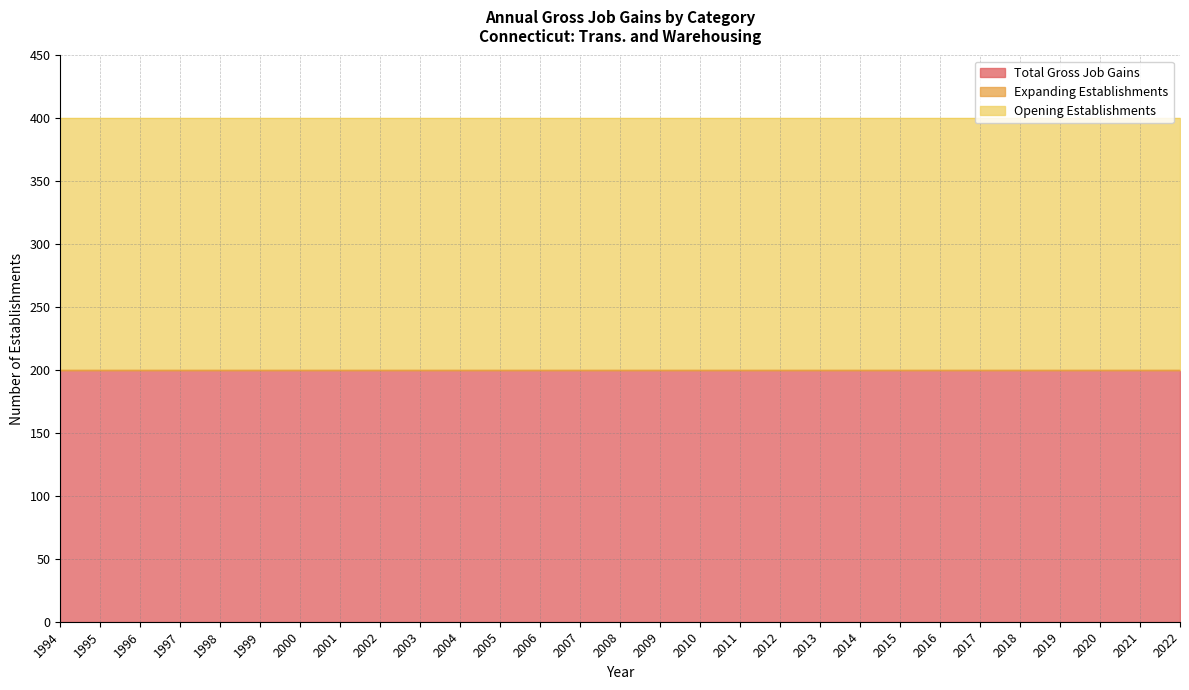

Does the chart display data point markers on the line(s)?

No